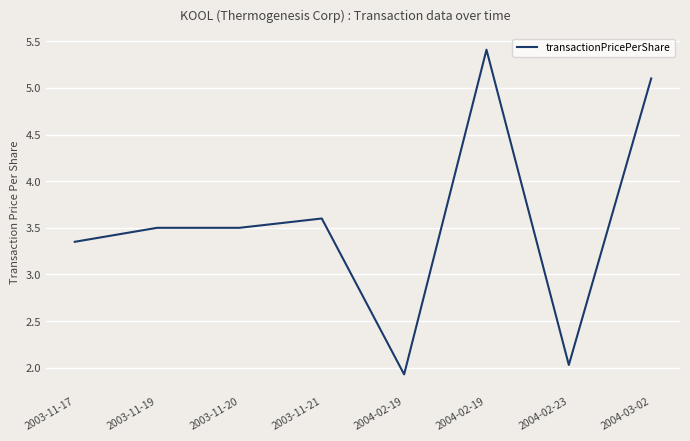

What is the difference between the maximum and second lowest values?

3.4